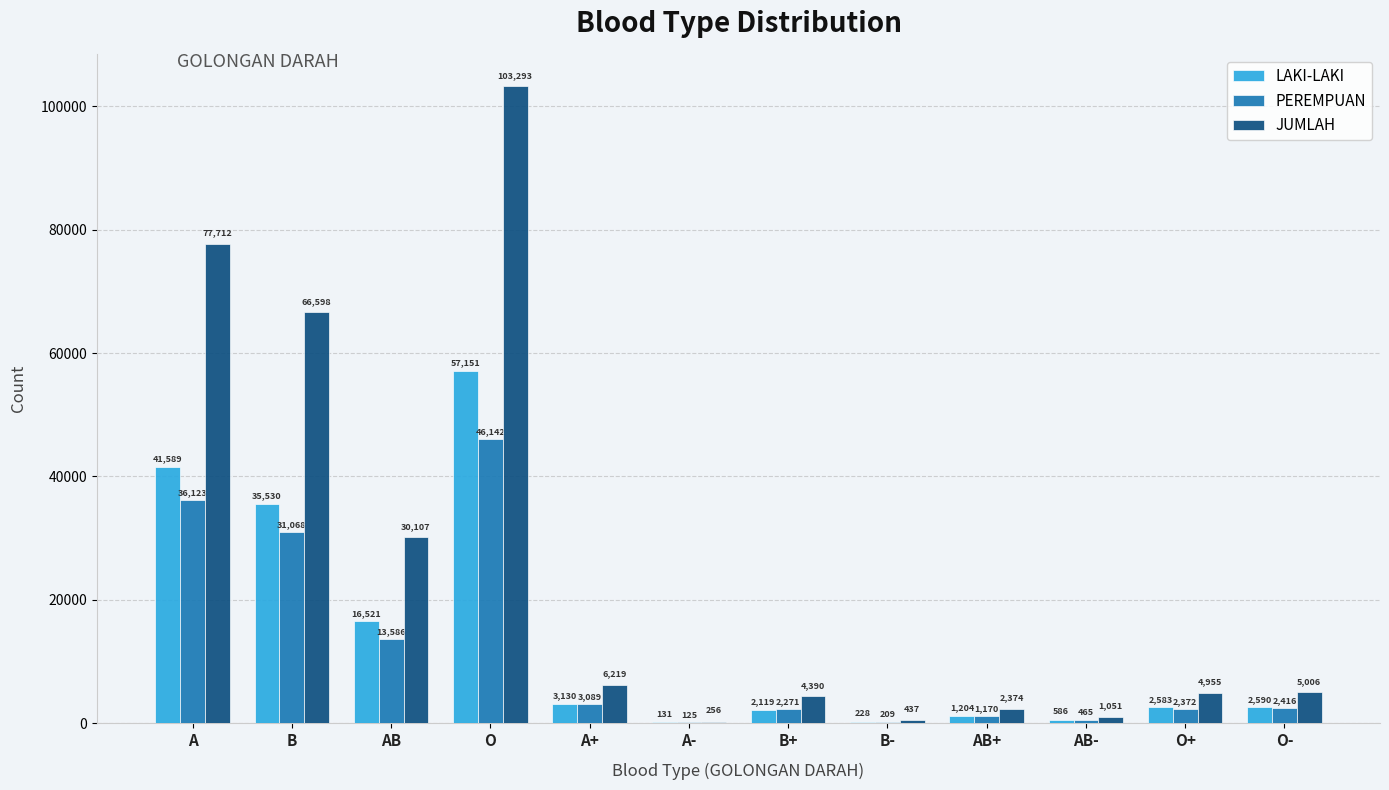

What is the approximate value of PEREMPUAN at B-, to the nearest 10?

210